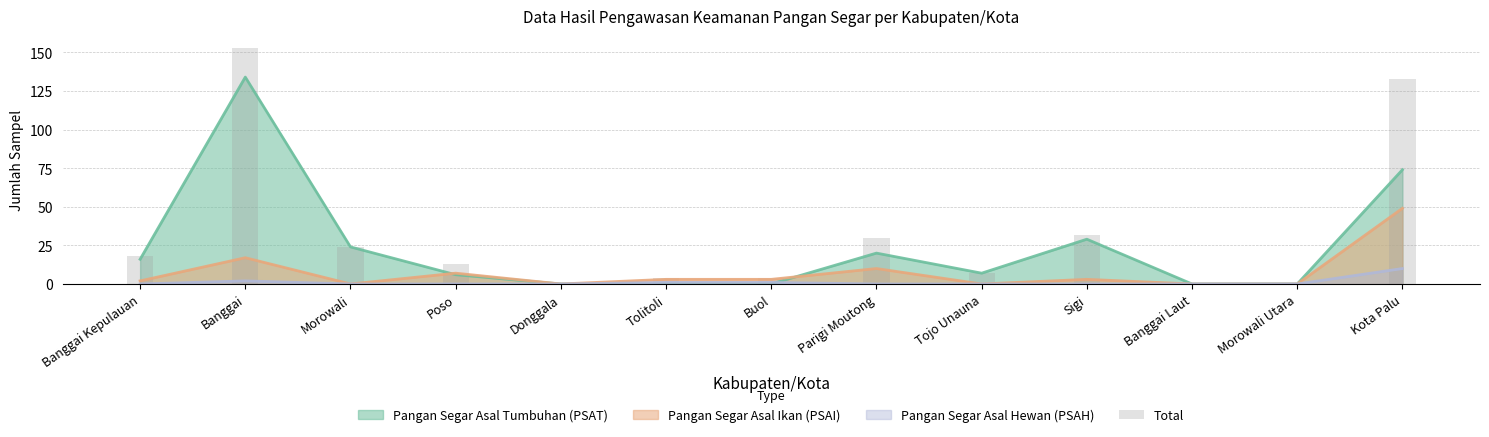

True or false: the data shows 153 at Banggai.

True